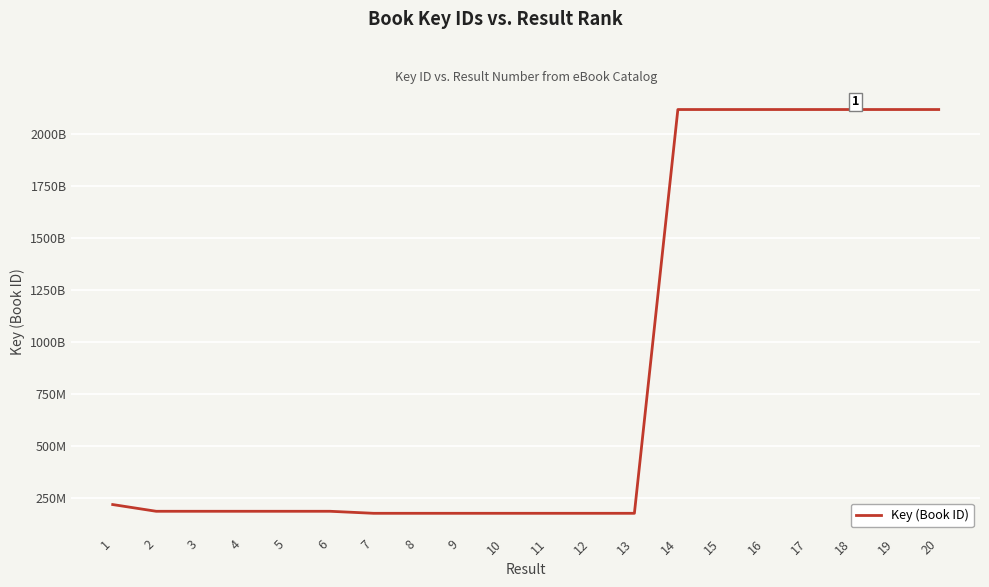

What is the change in value from 1 to 12?

-42110940